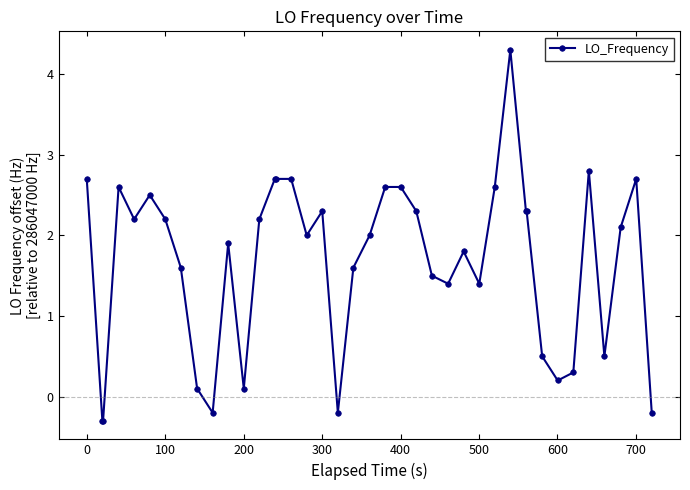

True or false: the data has more than 0 interior local peaks.

True